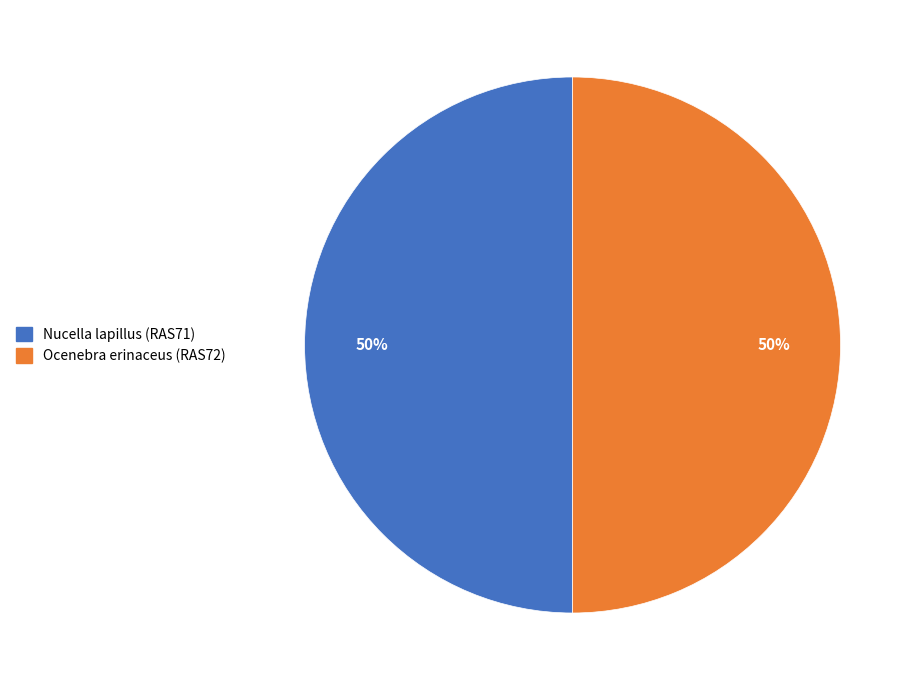

Is it true that Ocenebra erinaceus (RAS72) is 40% of the pie?

False